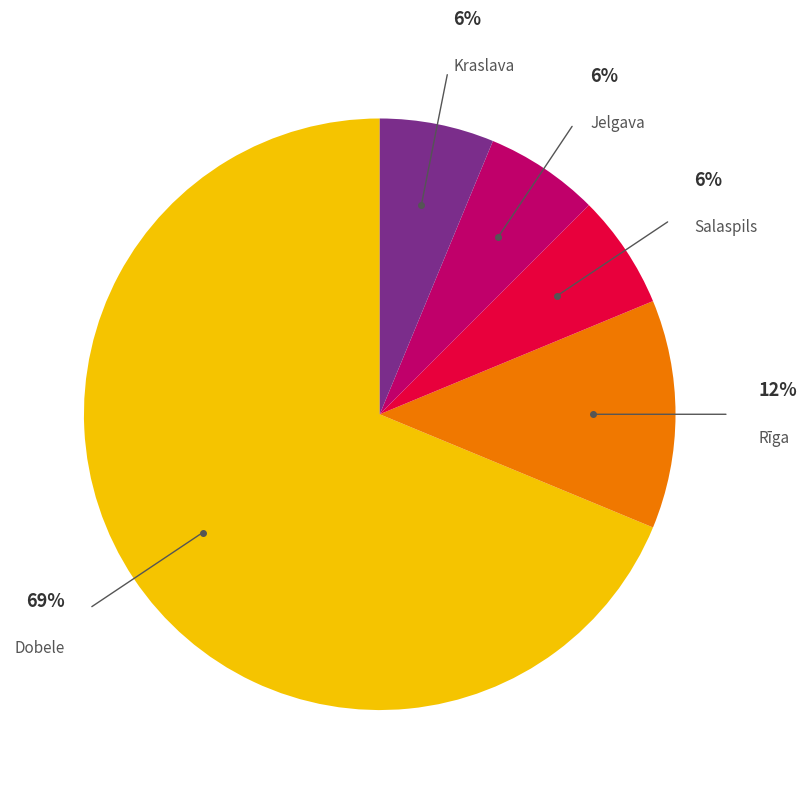

The Kraslava slice represents 17% of the pie. True or false?

False